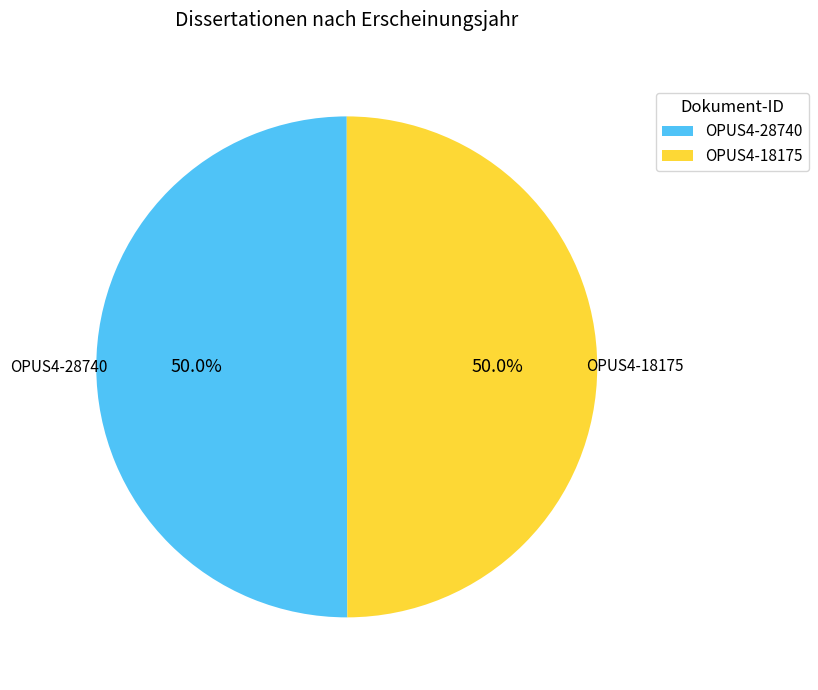

What percentage is the OPUS4-28740 slice, to the nearest percent?

50%